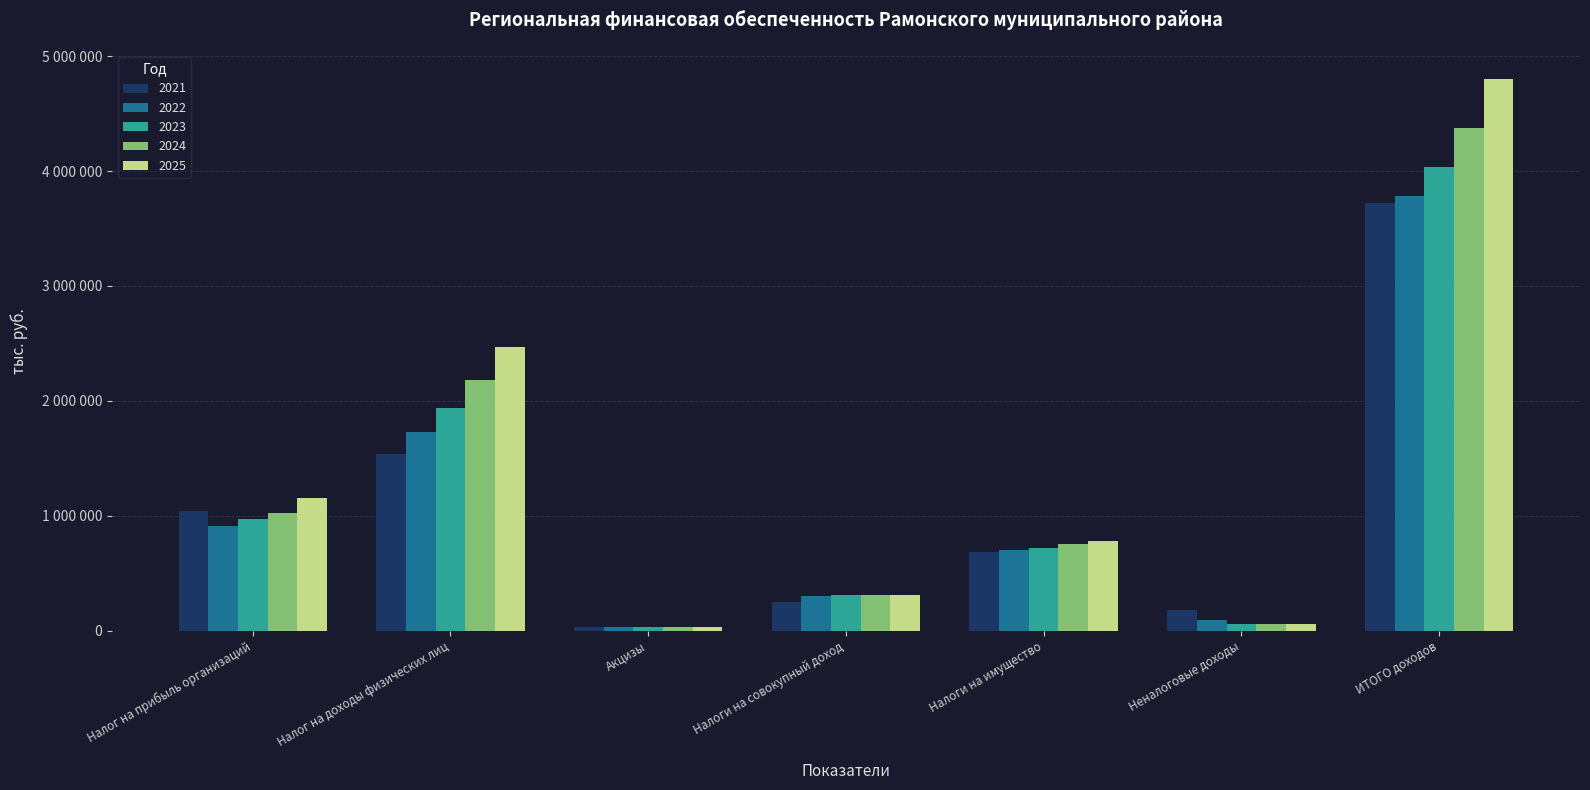

What position from the right is Налог на доходы физических лиц?

6